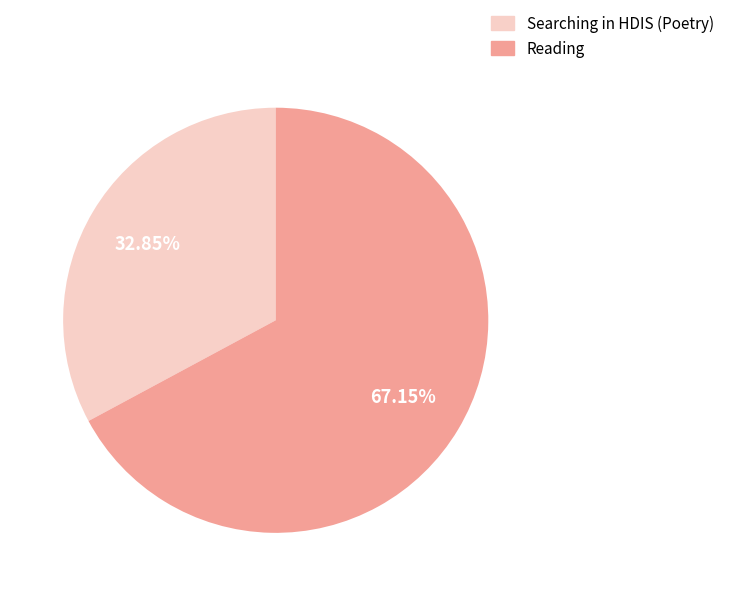

Is the sum of Reading and Searching in HDIS (Poetry) greater than half?

Yes